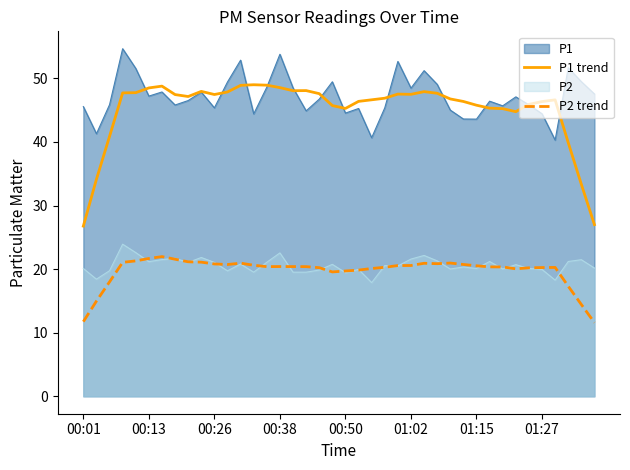

What is the total value across all series at 00:26?

134.7